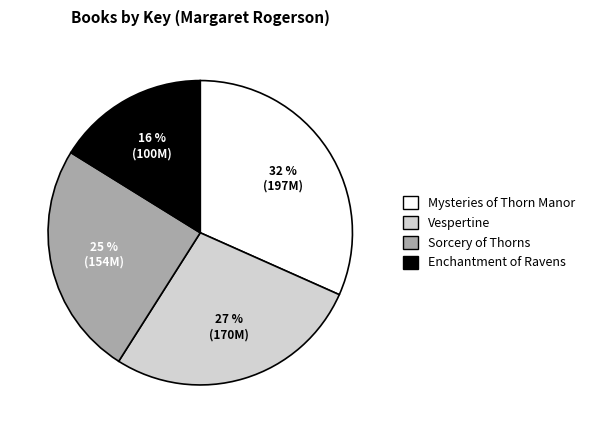

Does any single category account for the majority?

No